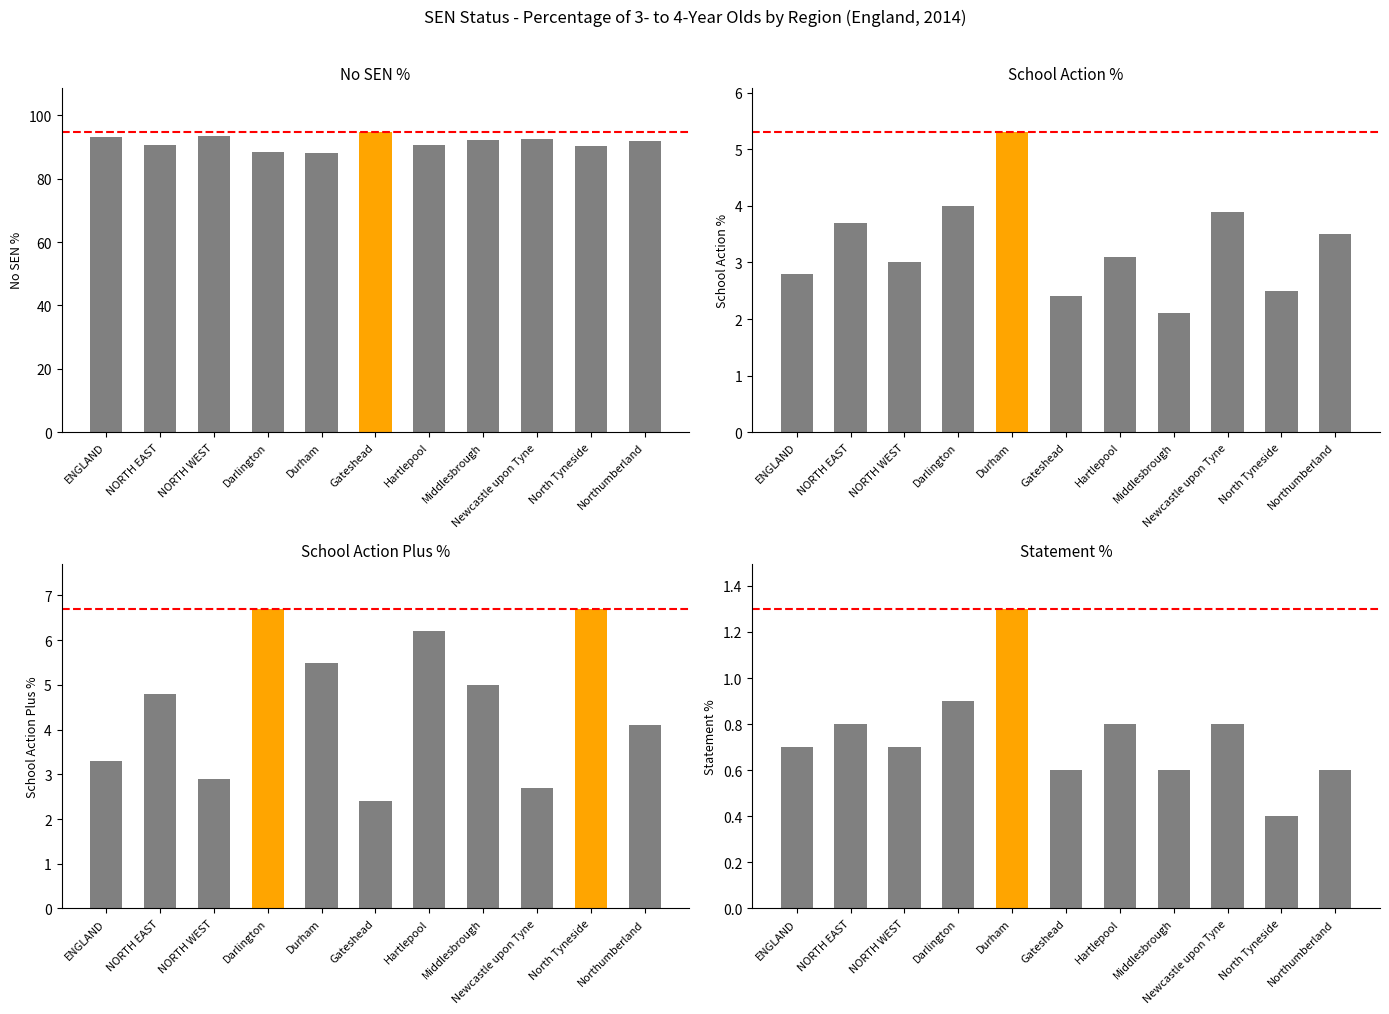

Reading left to right, what are all the values shown in this chart?

No SEN %: 93.2	90.7	93.4	88.4	88.0	94.6	90.6	92.3	92.6	90.3	91.9
School Action %: 2.8	3.7	3.0	4.0	5.3	2.4	3.1	2.1	3.9	2.5	3.5
School Action Plus %: 3.3	4.8	2.9	6.7	5.5	2.4	6.2	5.0	2.7	6.7	4.1
Statement %: 0.7	0.8	0.7	0.9	1.3	0.6	0.8	0.6	0.8	0.4	0.6